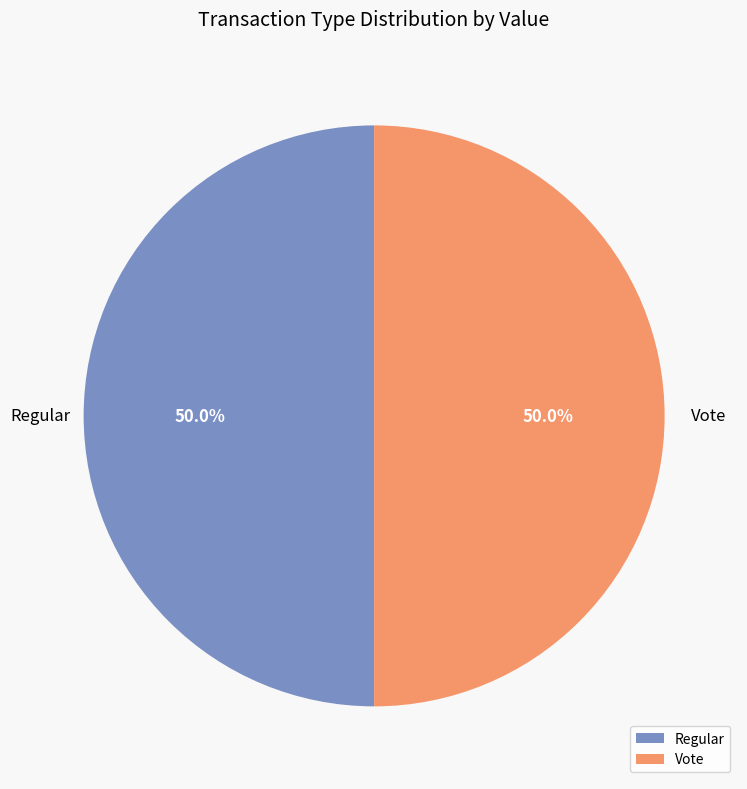

How many segments does this pie chart have?

2